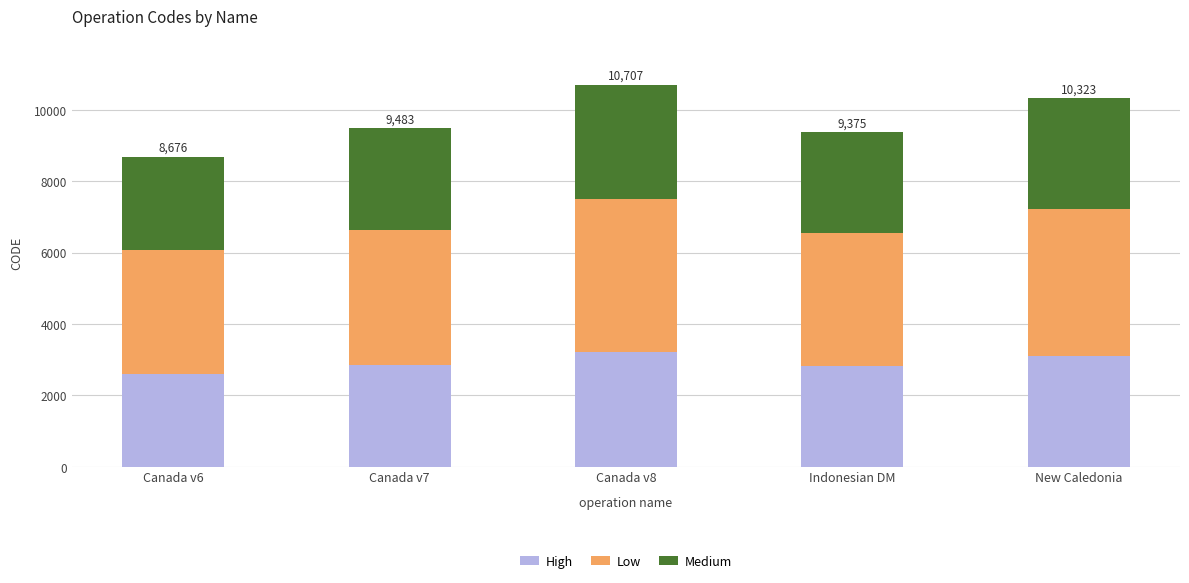

What is the sum of all High values?

14566